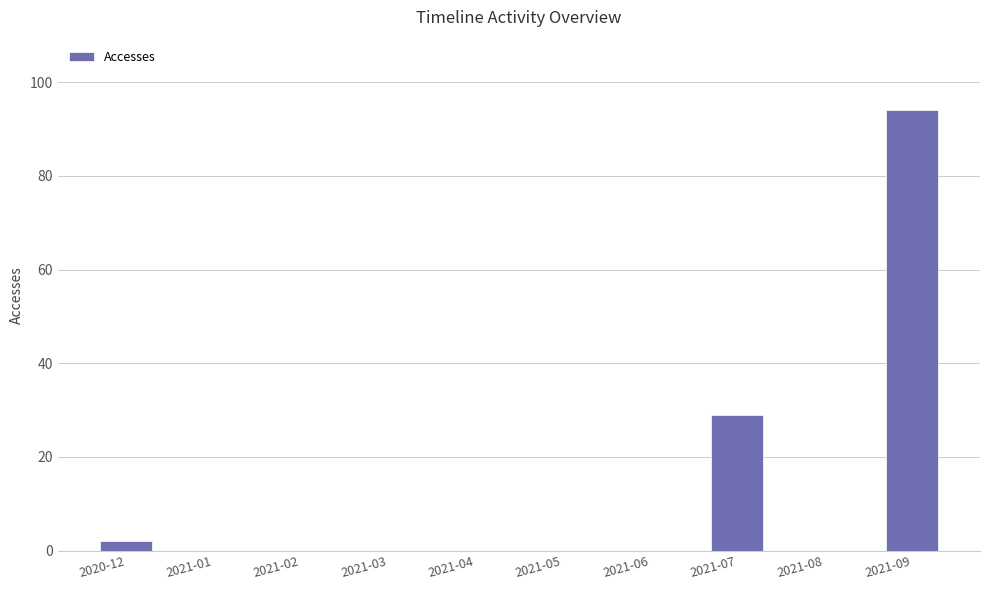

Which category has the highest value across all series?

2021-09